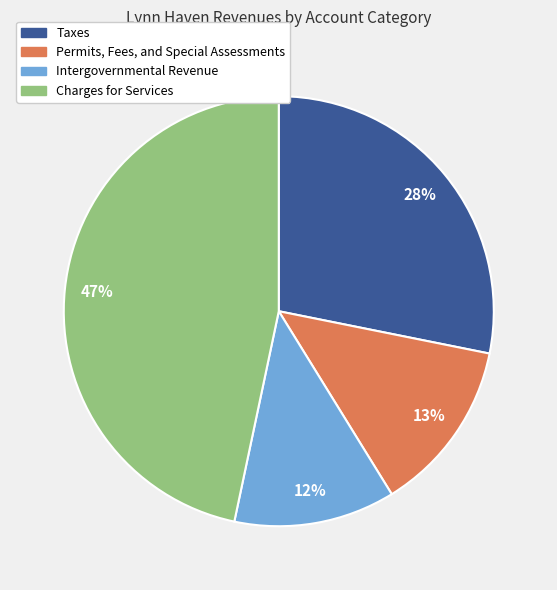

Does Taxes represent more than half of the total?

No